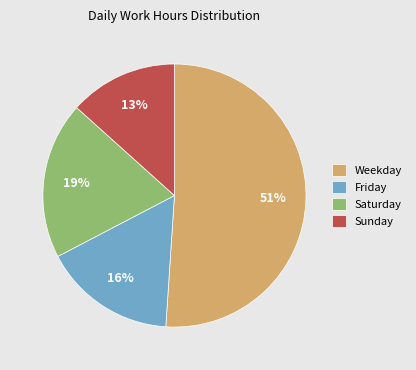

Which has a higher value, Sunday or Weekday?

Weekday